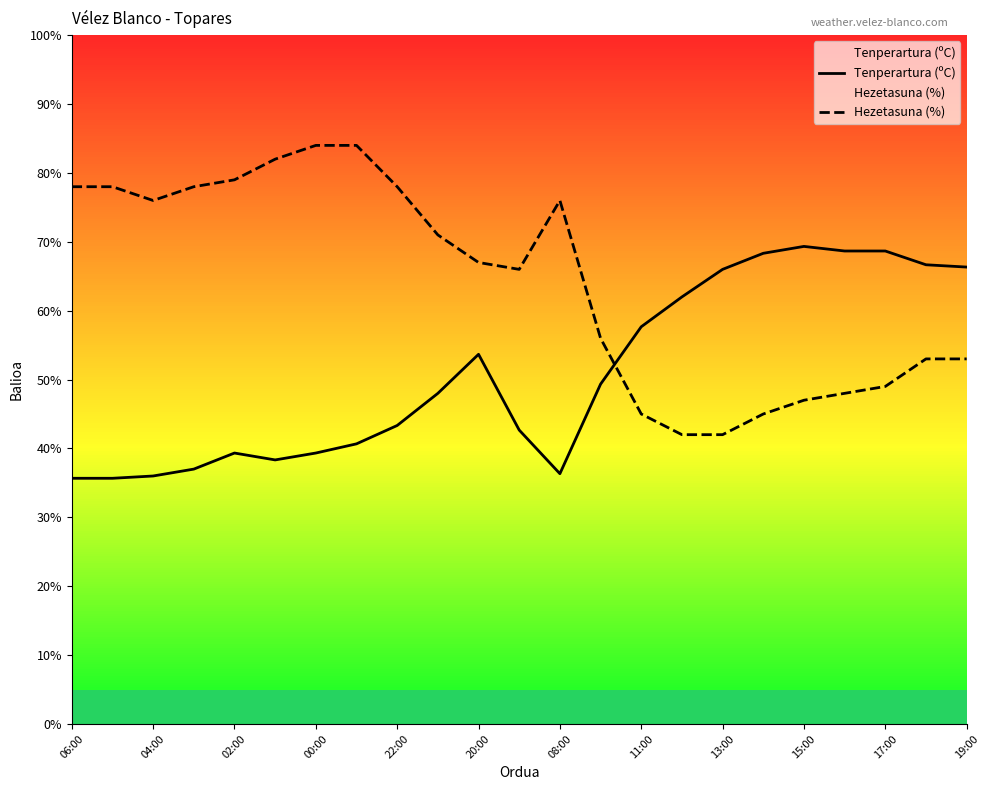

Does the chart have visible grid lines?

No